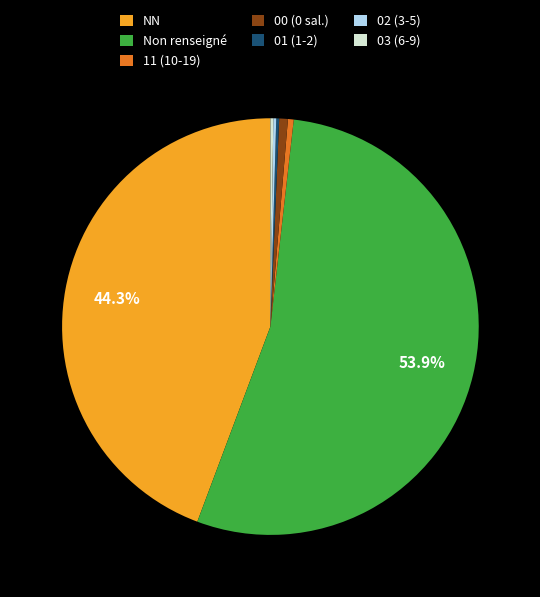

Does 11 (10-19) represent more than half of the total?

No